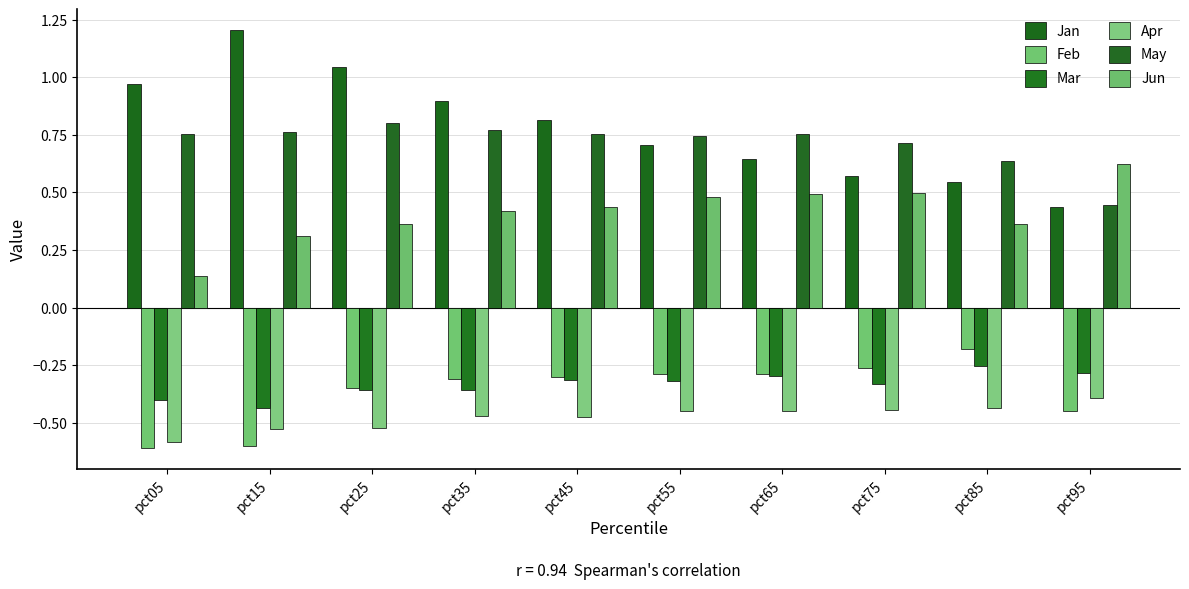

Which series has the largest total across all categories?

Jan